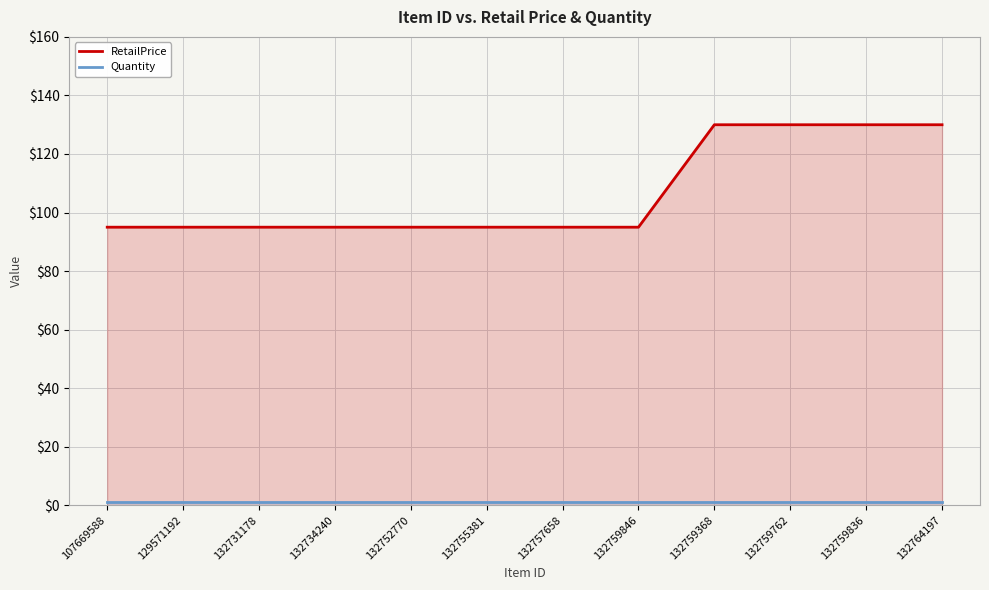

What is the label of the 7th point from the right?

132755381